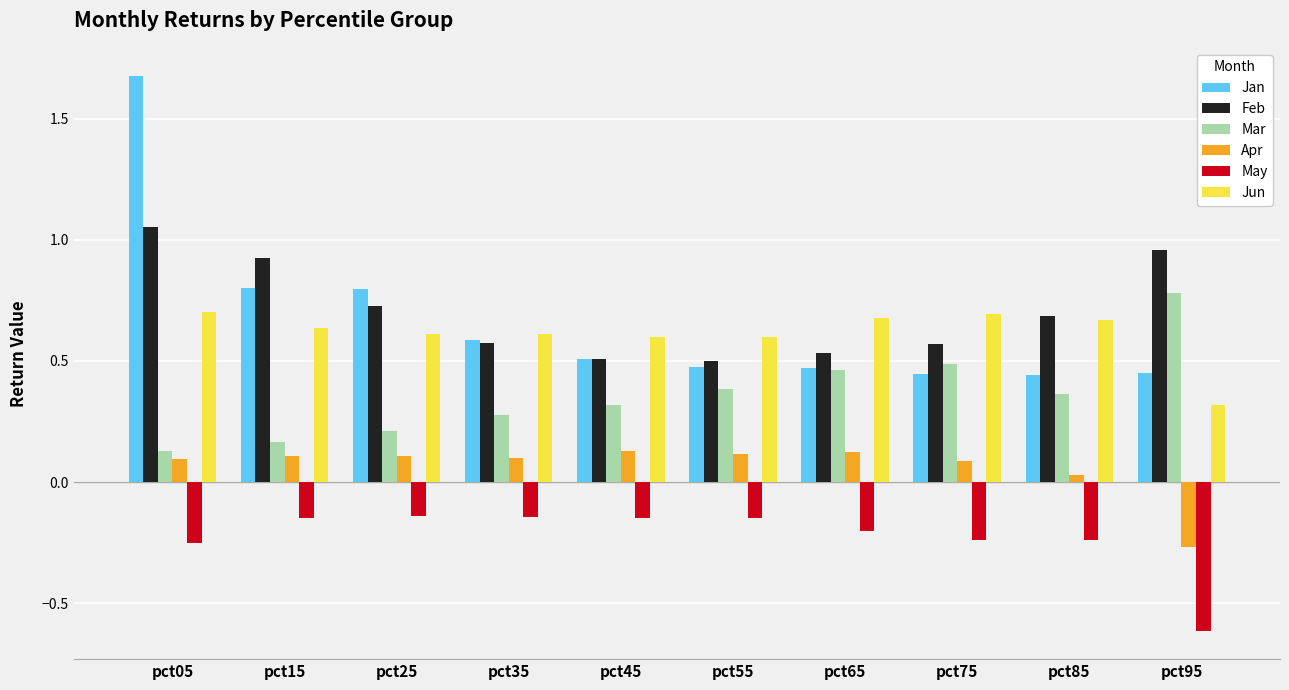

What is the value of the Mar bar at the 5th from the left?

0.3